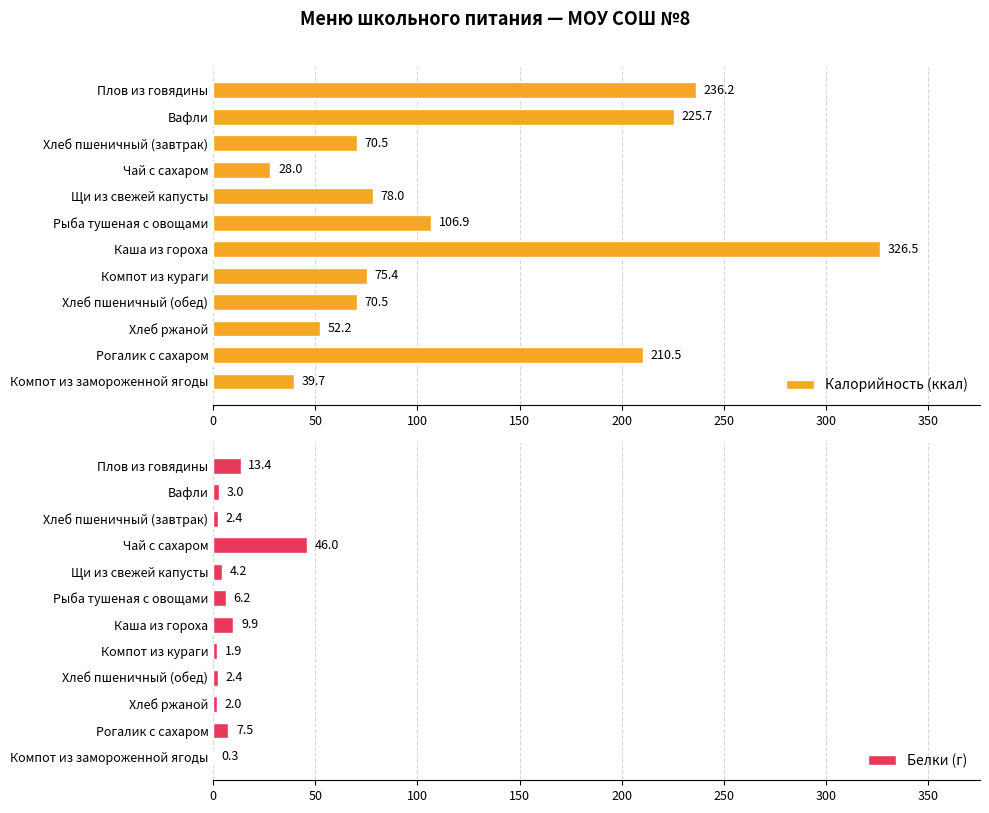

Read the Белки (г) value at Каша из гороха.

9.9